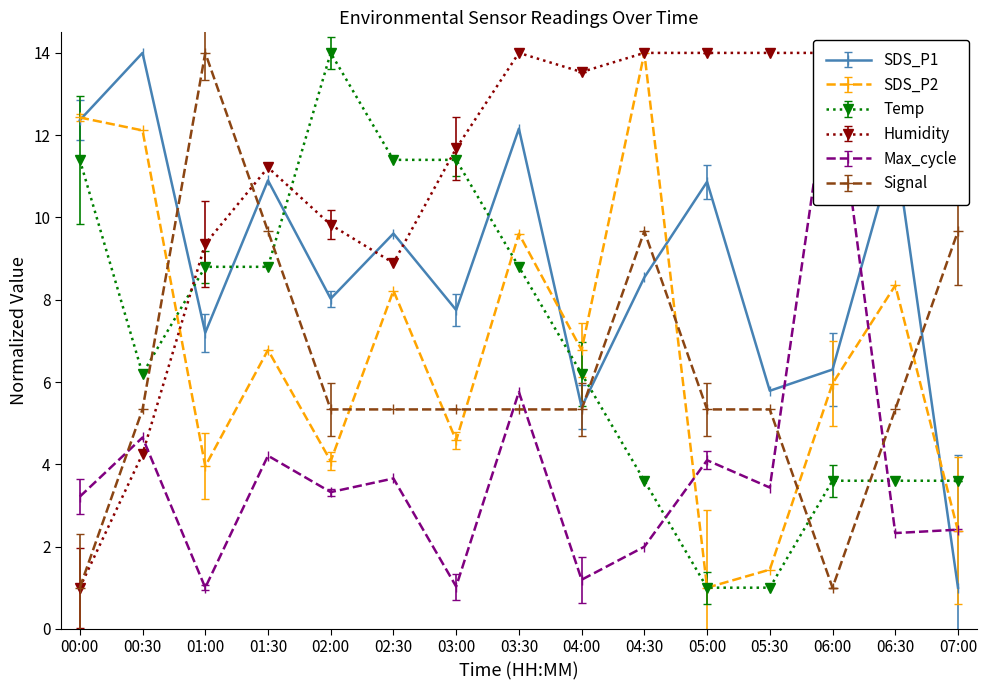

Which has a higher value, 05:00 or 02:00?

05:00